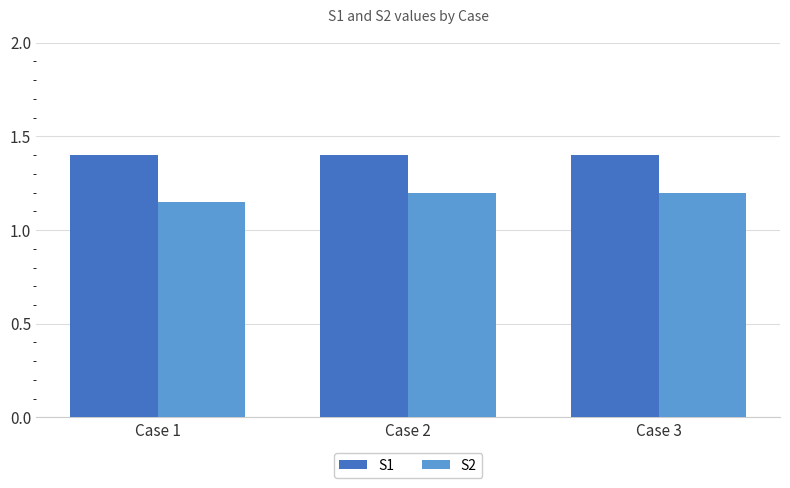

Which label corresponds to the smallest value in the chart?

Case 1